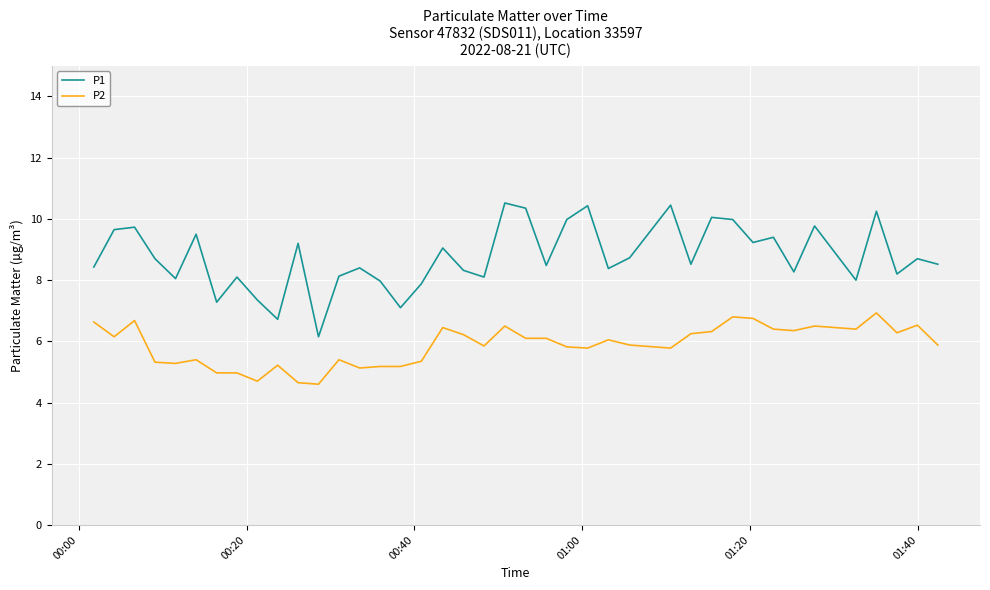

What is the difference between the maximum and minimum values in the P2 series?

2.3